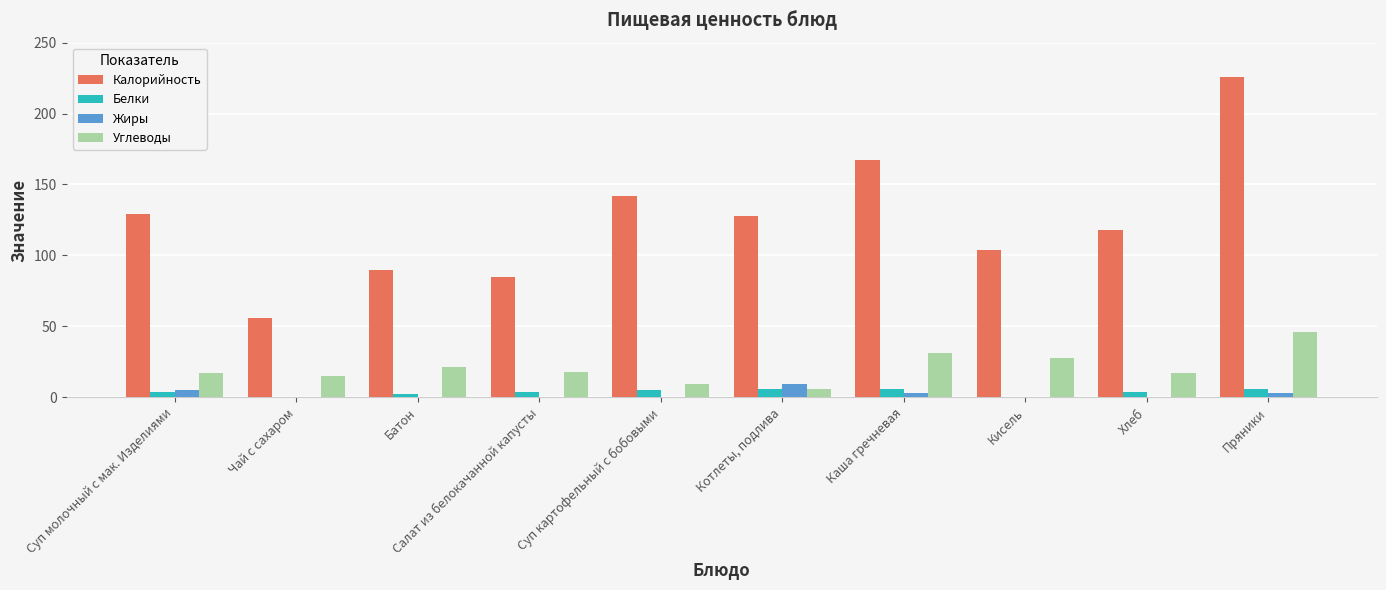

Between Суп картофельный с бобовыми and Каша гречневая, which series saw the biggest shift?

Калорийность